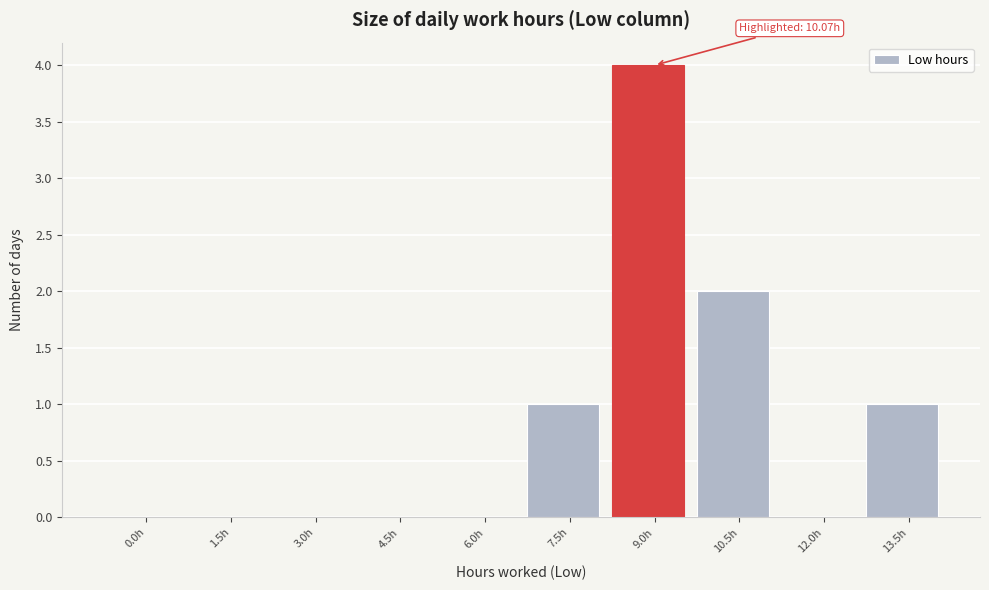

Reading left to right, extract all data points from this chart.

0.0h=0	1.5h=0	3.0h=0	4.5h=0	6.0h=0	7.5h=1	9.0h=4	10.5h=2	12.0h=0	13.5h=1